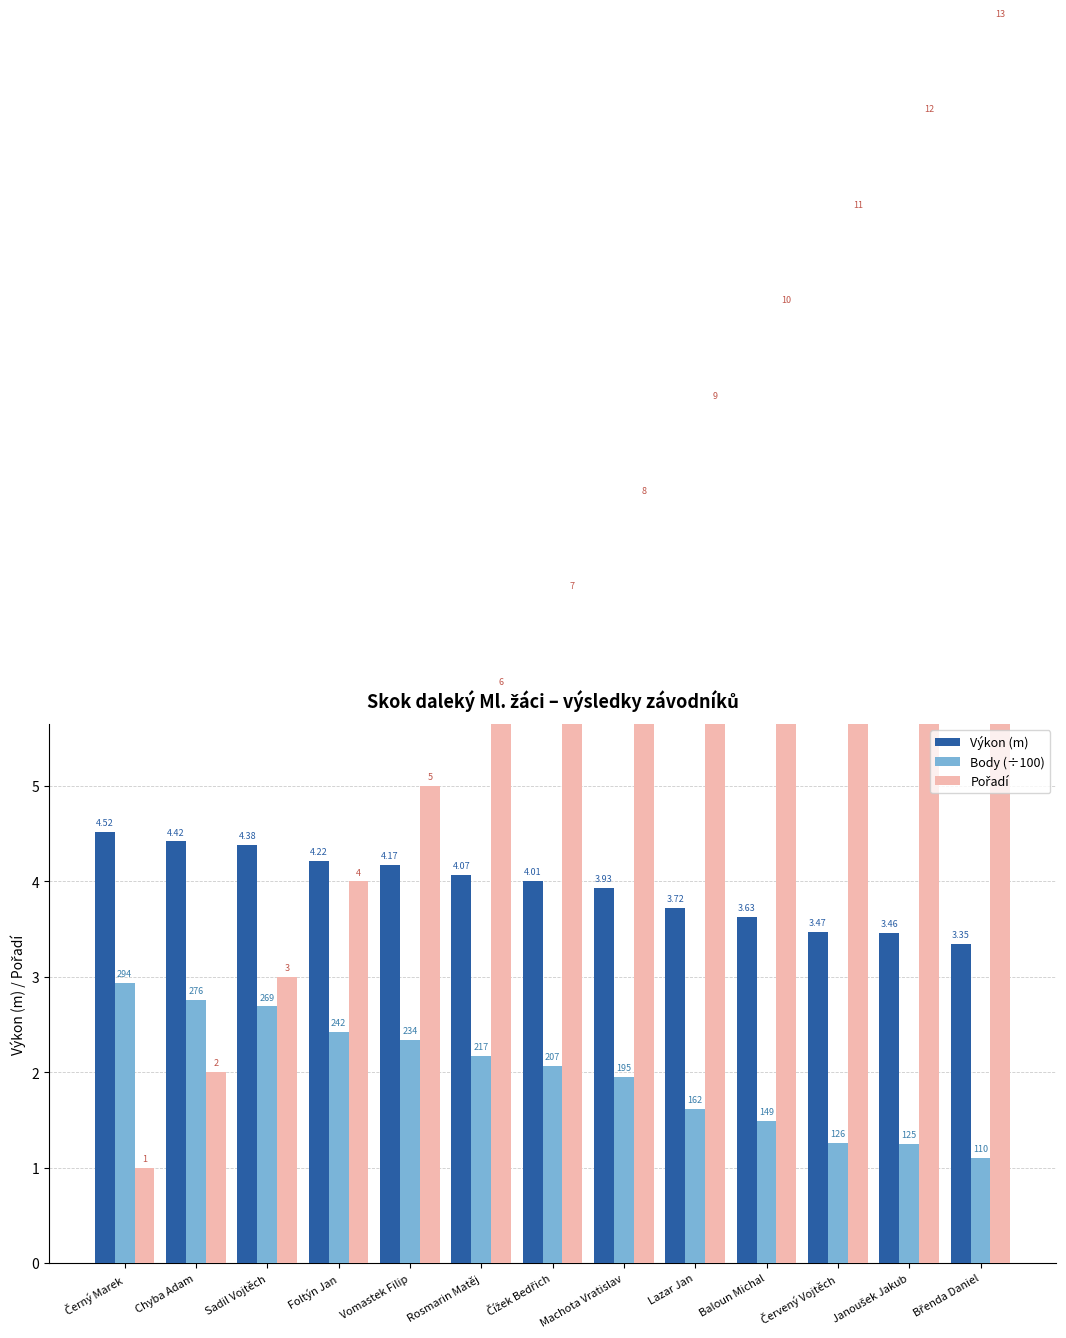

What is the difference between the Pořadí values at Chyba Adam and Lazar Jan?

7.0